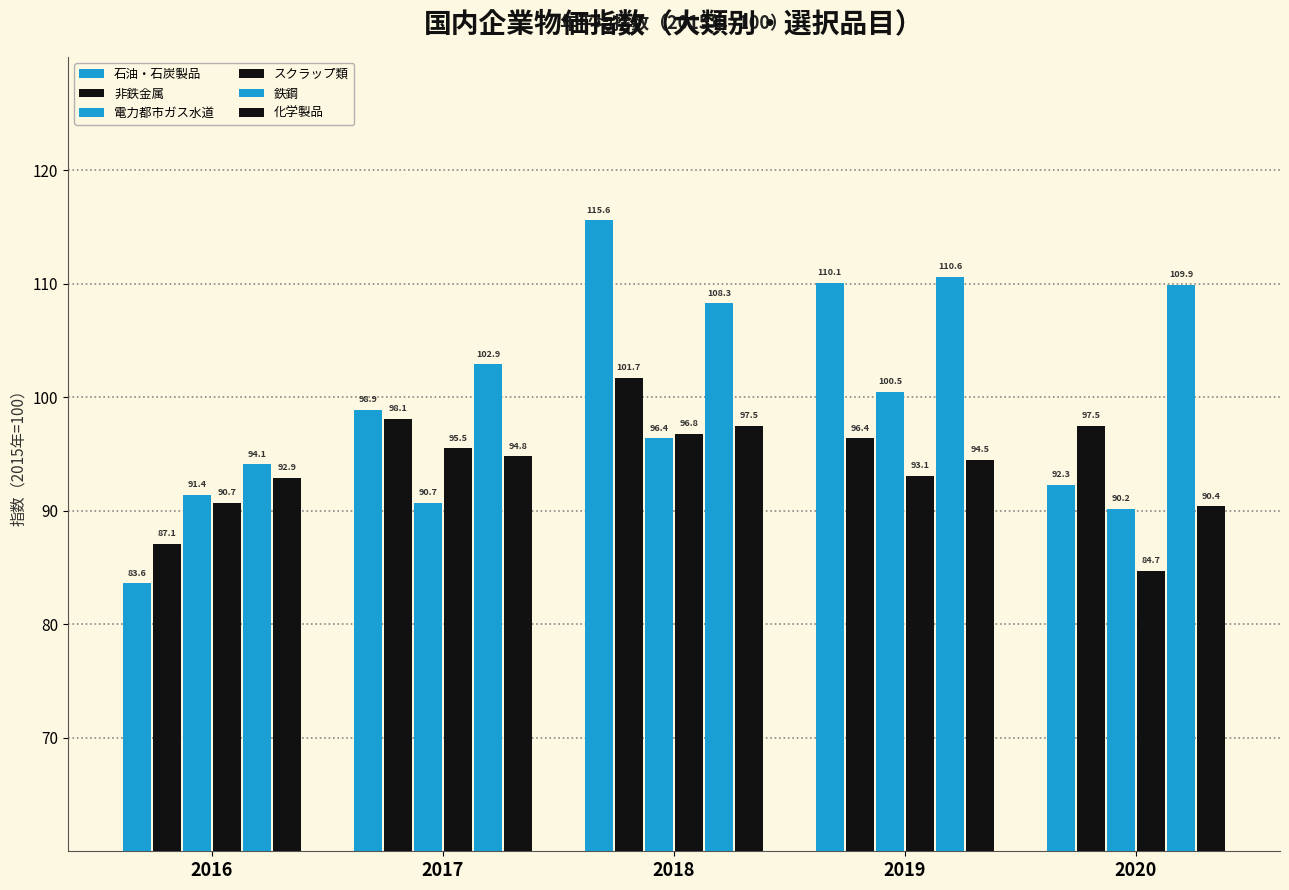

How many bars are there in each group?

6